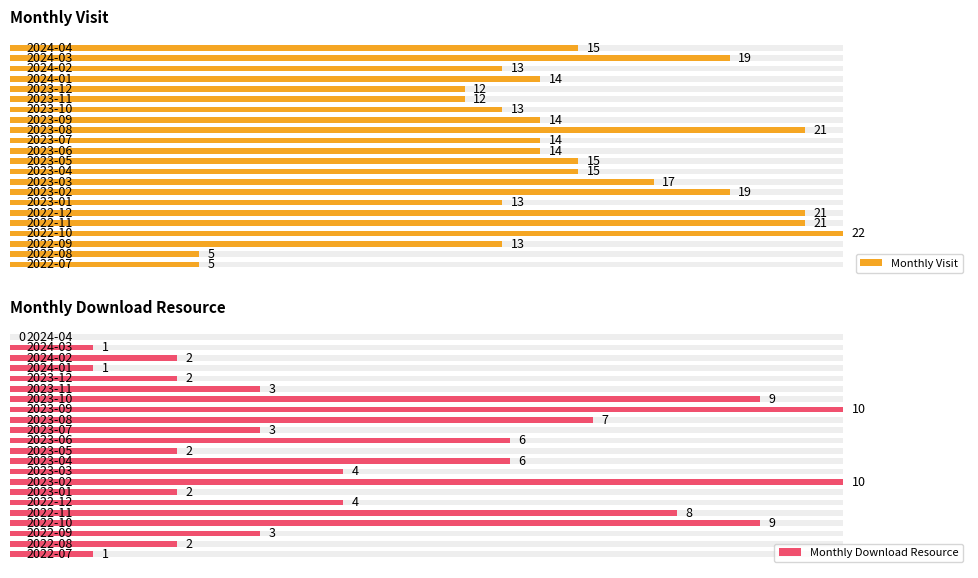

Is it true that Monthly Download Resource equals 1 at 20?

True